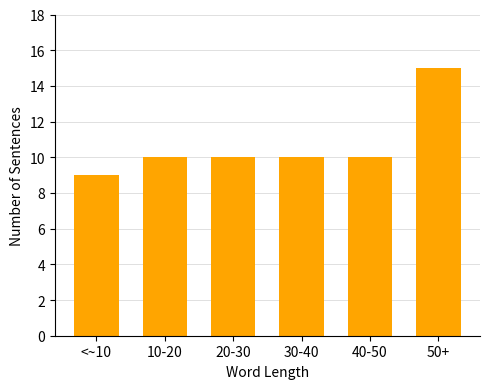

Reading left to right, extract all data points from this chart.

9	10	10	10	10	15